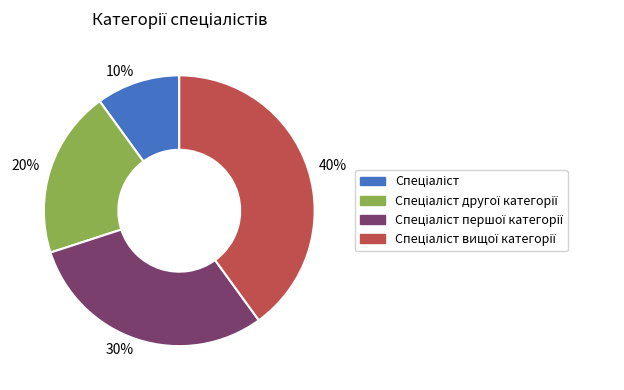

To the nearest percent, what is the average slice percentage?

25%